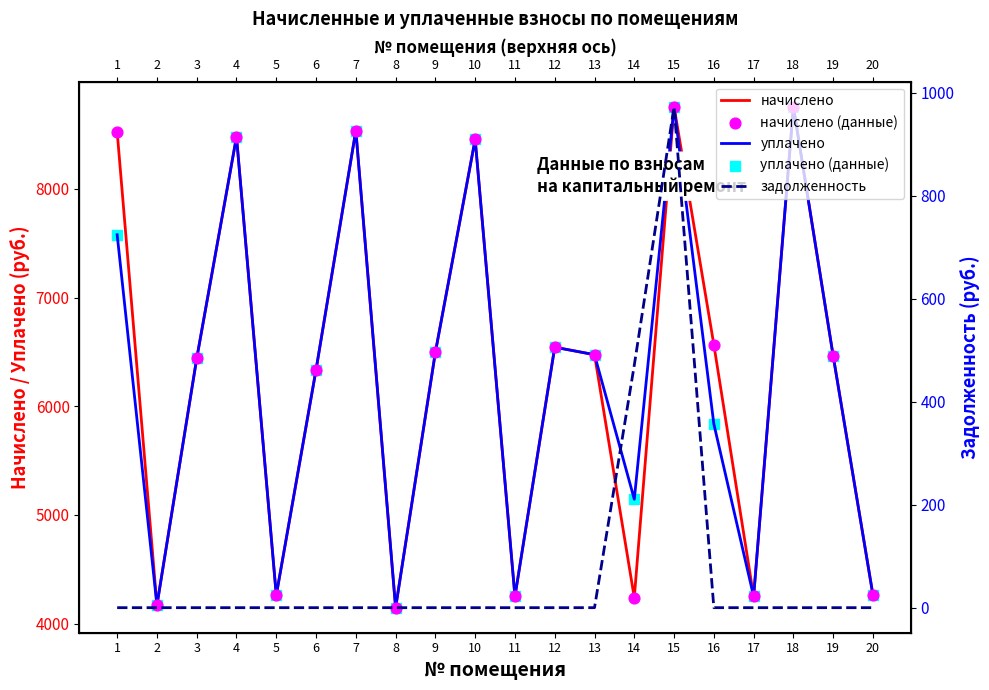

What are all the series names shown in the legend?

начислено, уплачено, начислено (данные), уплачено (данные), задолженность